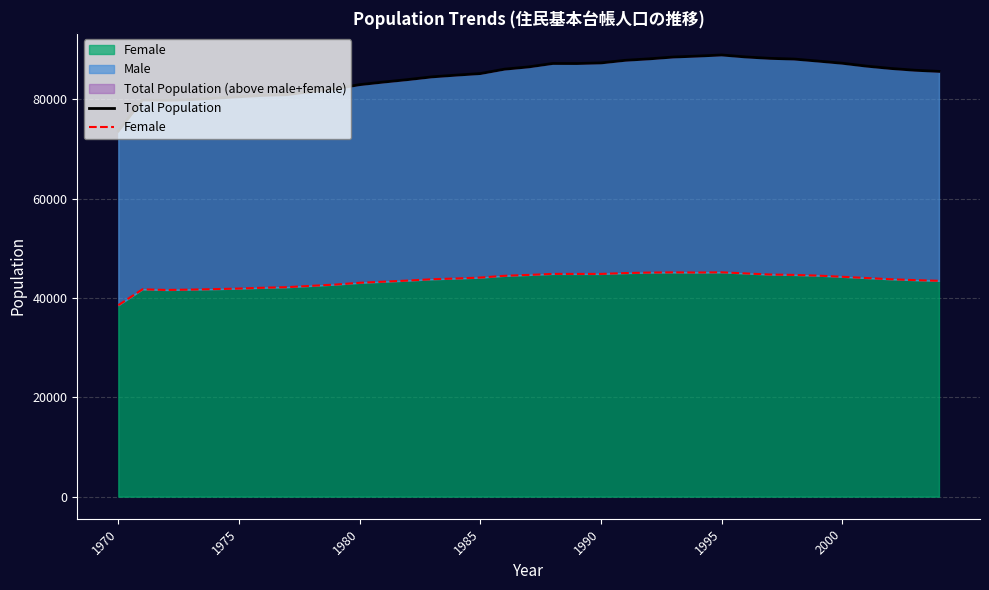

How many lines are shown in the chart?

2